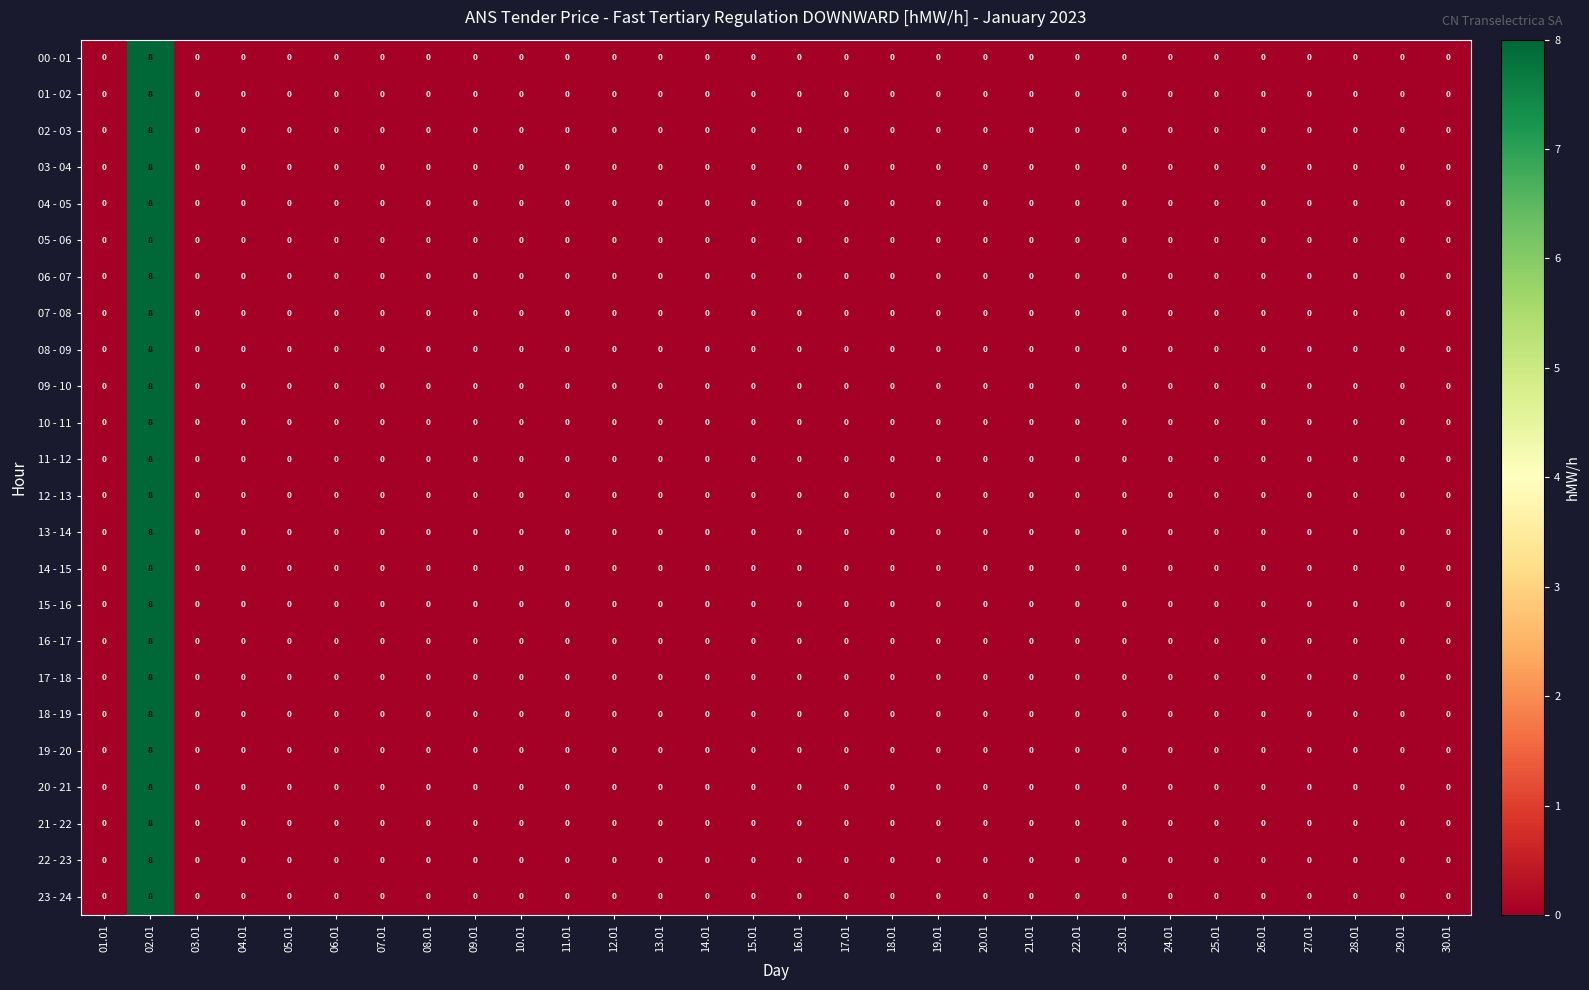

Which category has the highest value in the 16 - 17 series?

02.01